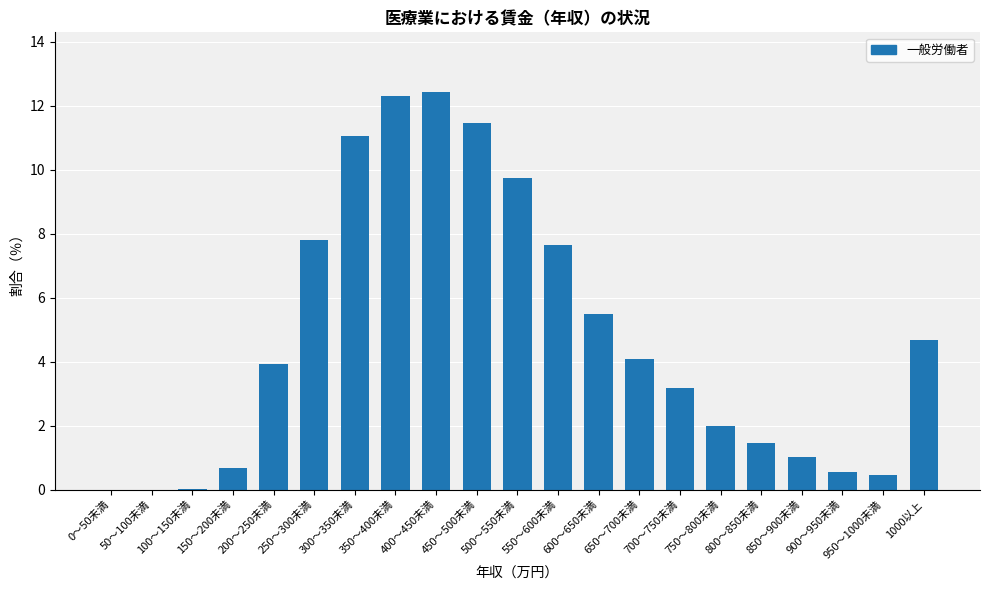

What is the difference between the values at 250～300未満 and 300～350未満?

3.2